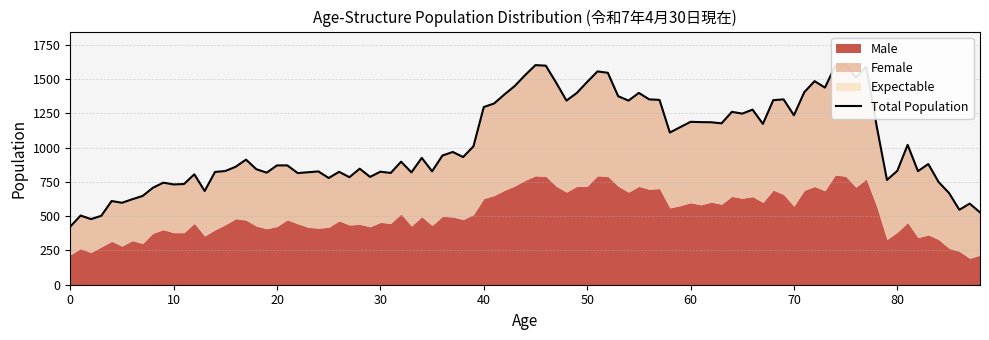

True or false: Total has more than 0 interior local peaks.

True